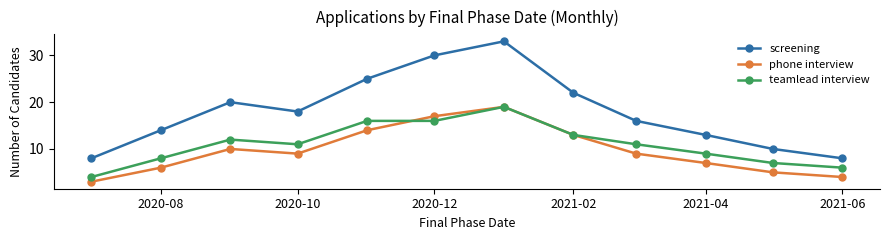

True or false: screening and teamlead interview cross at least once.

False